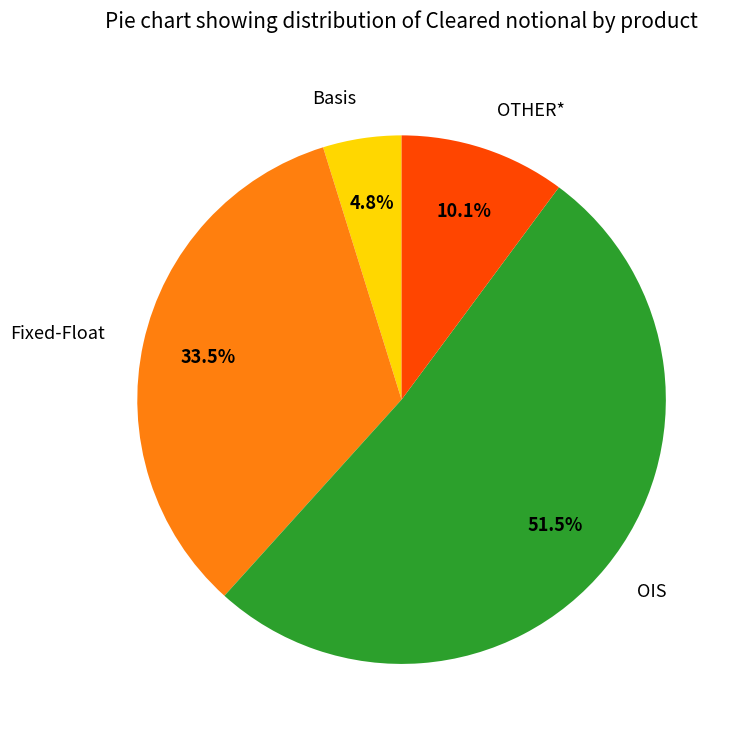

What is the majority slice?

OIS